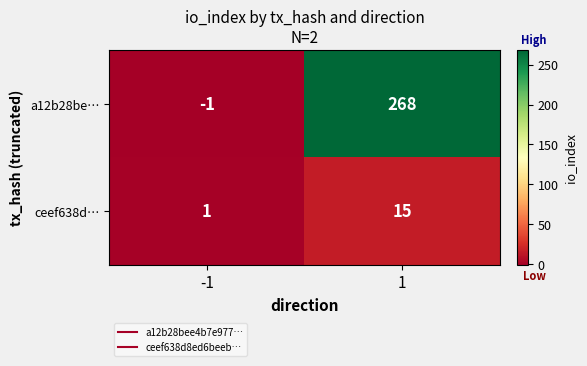

How many data points in a12b28be… are less than 268?

1